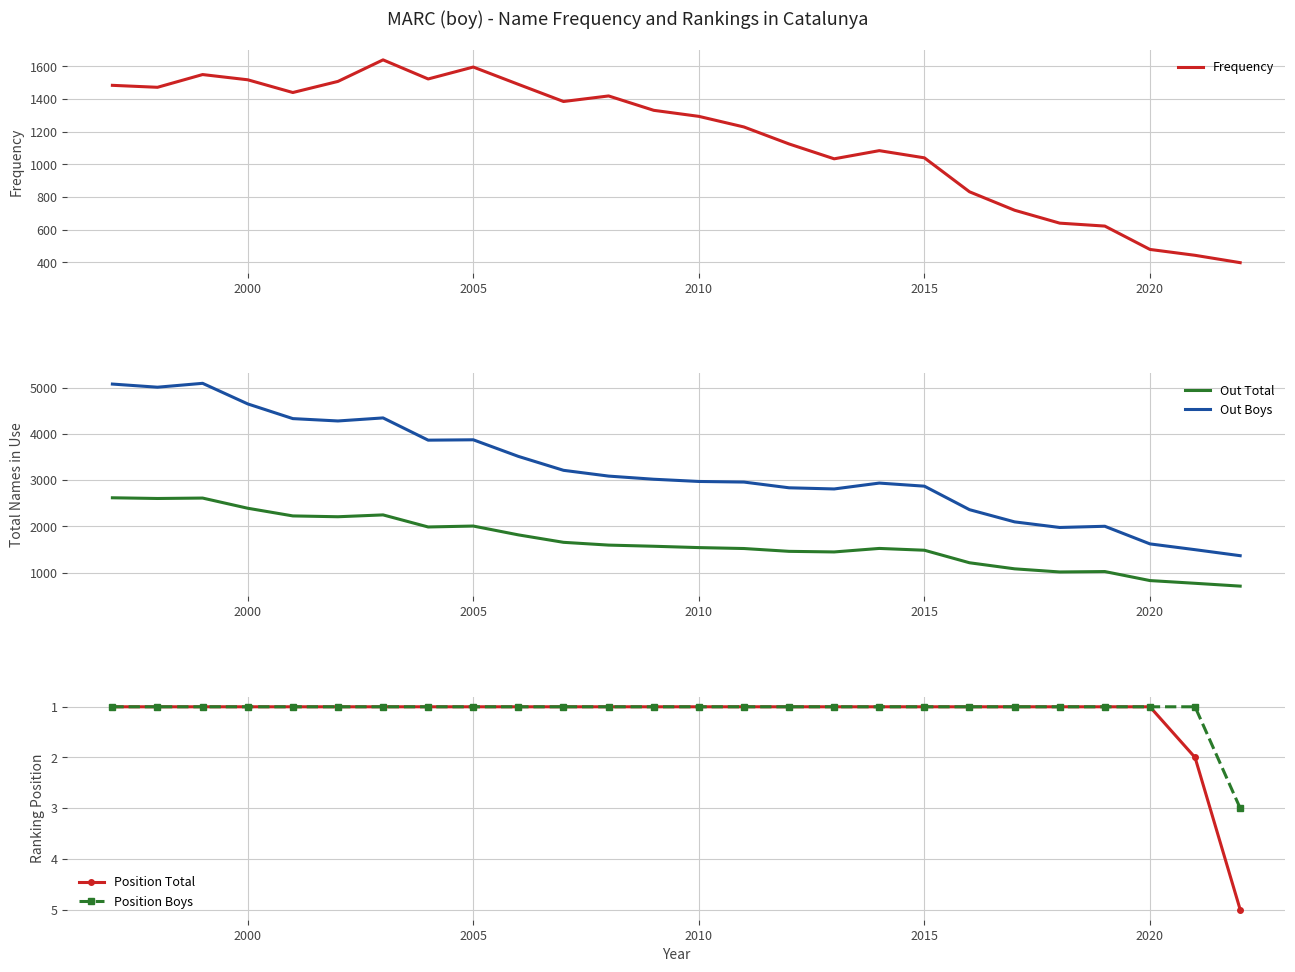

What is the sum of all Out Boys values?

83618